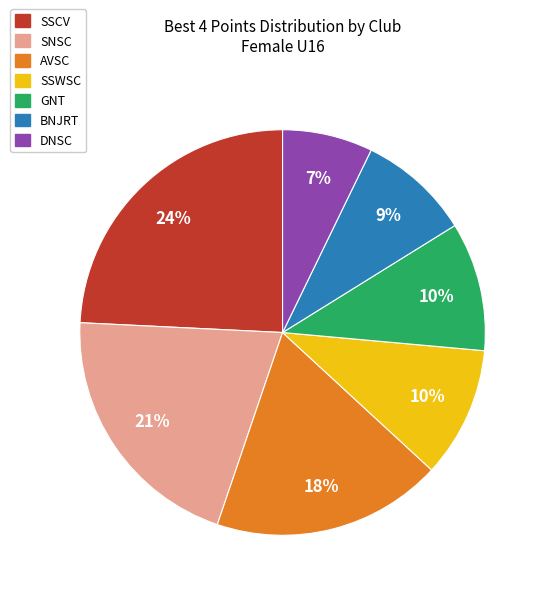

To the nearest percent, what is the combined percentage of DNSC and GNT?

17%